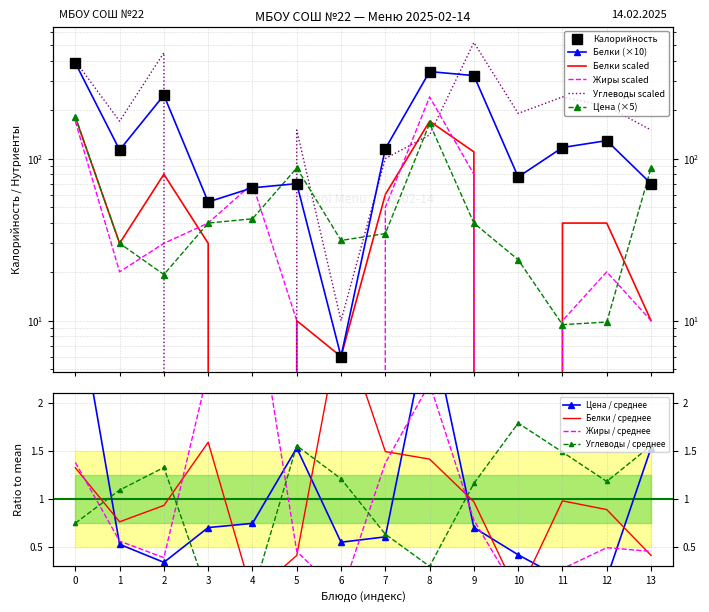

Rank the series at 1 from highest to lowest value.

Углеводы, Калорийность, Белки, Жиры, Цена